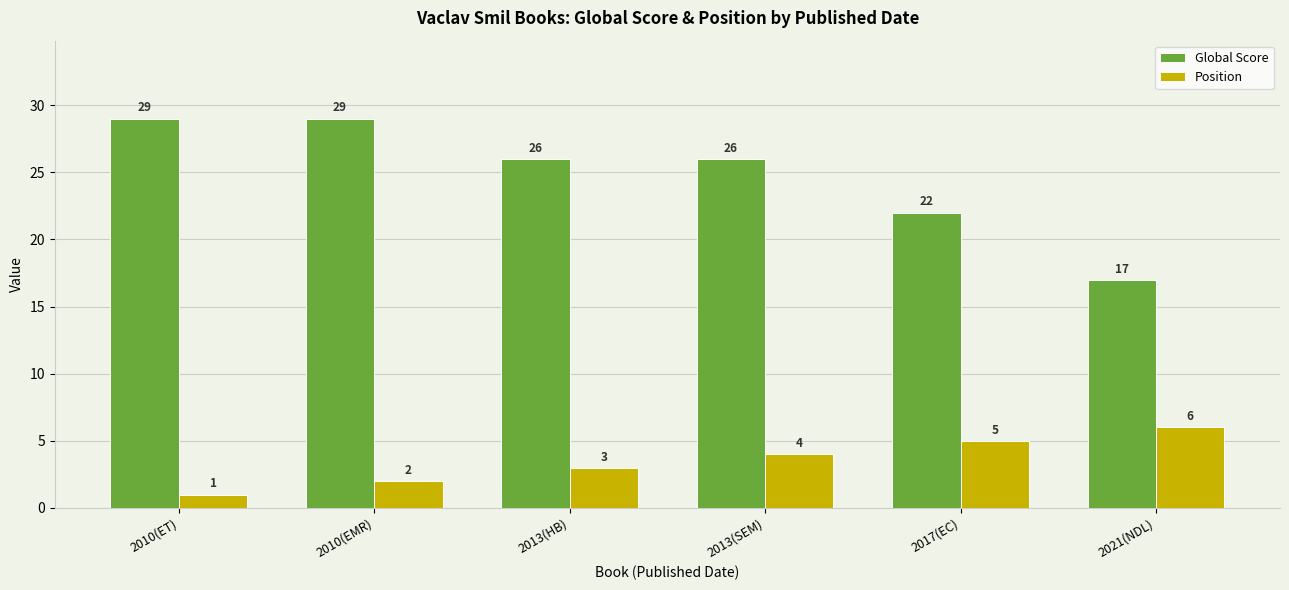

What is the label of the 1st bar from the left?

2010(ET)